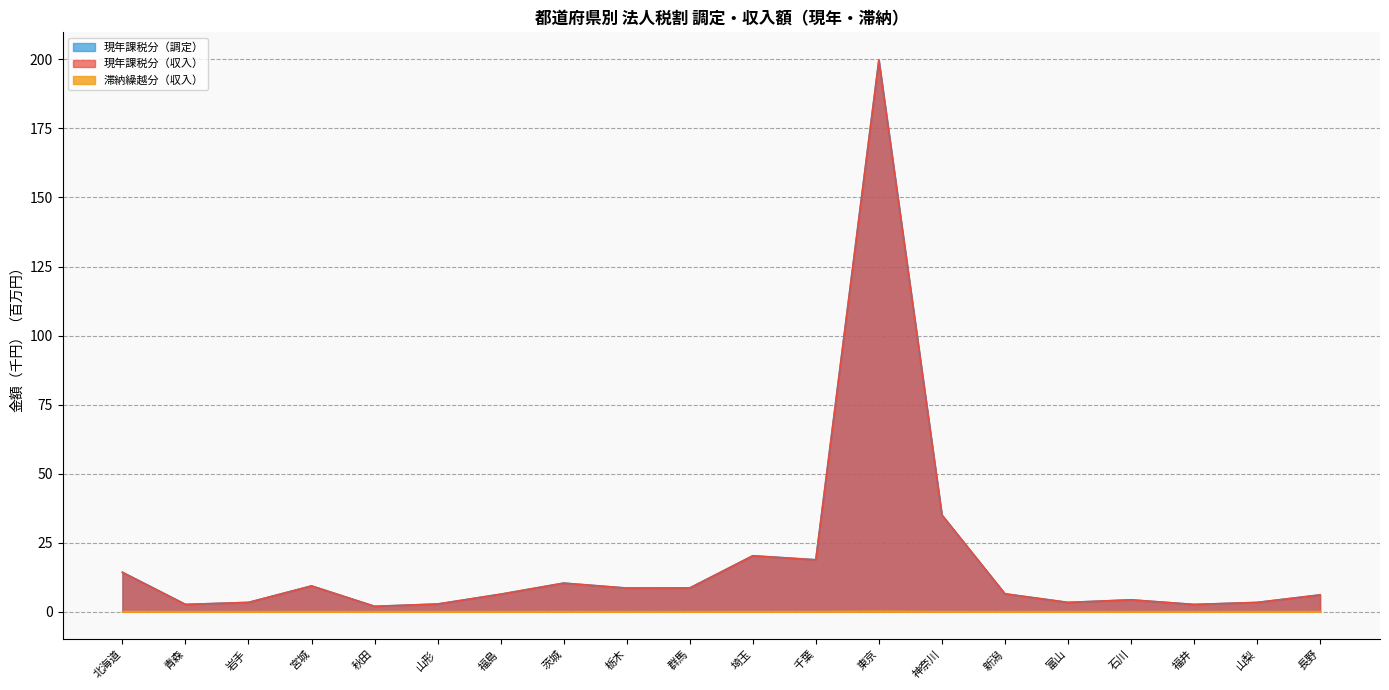

In 現年課税分（調定）, how many points are higher than both neighbors (excluding endpoints)?

5